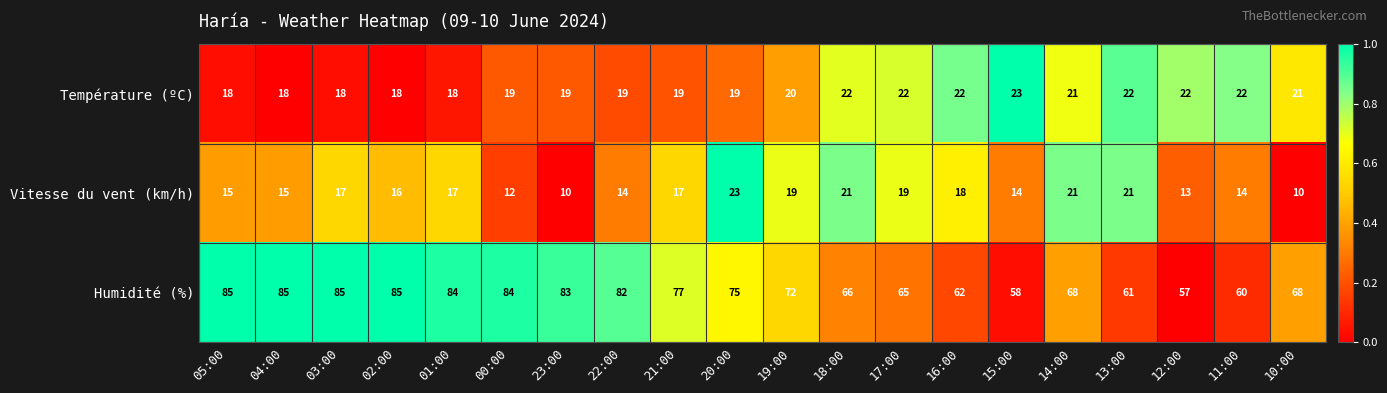

Between 04:00 and 03:00, which series saw the biggest shift?

Vitesse du vent (km/h)